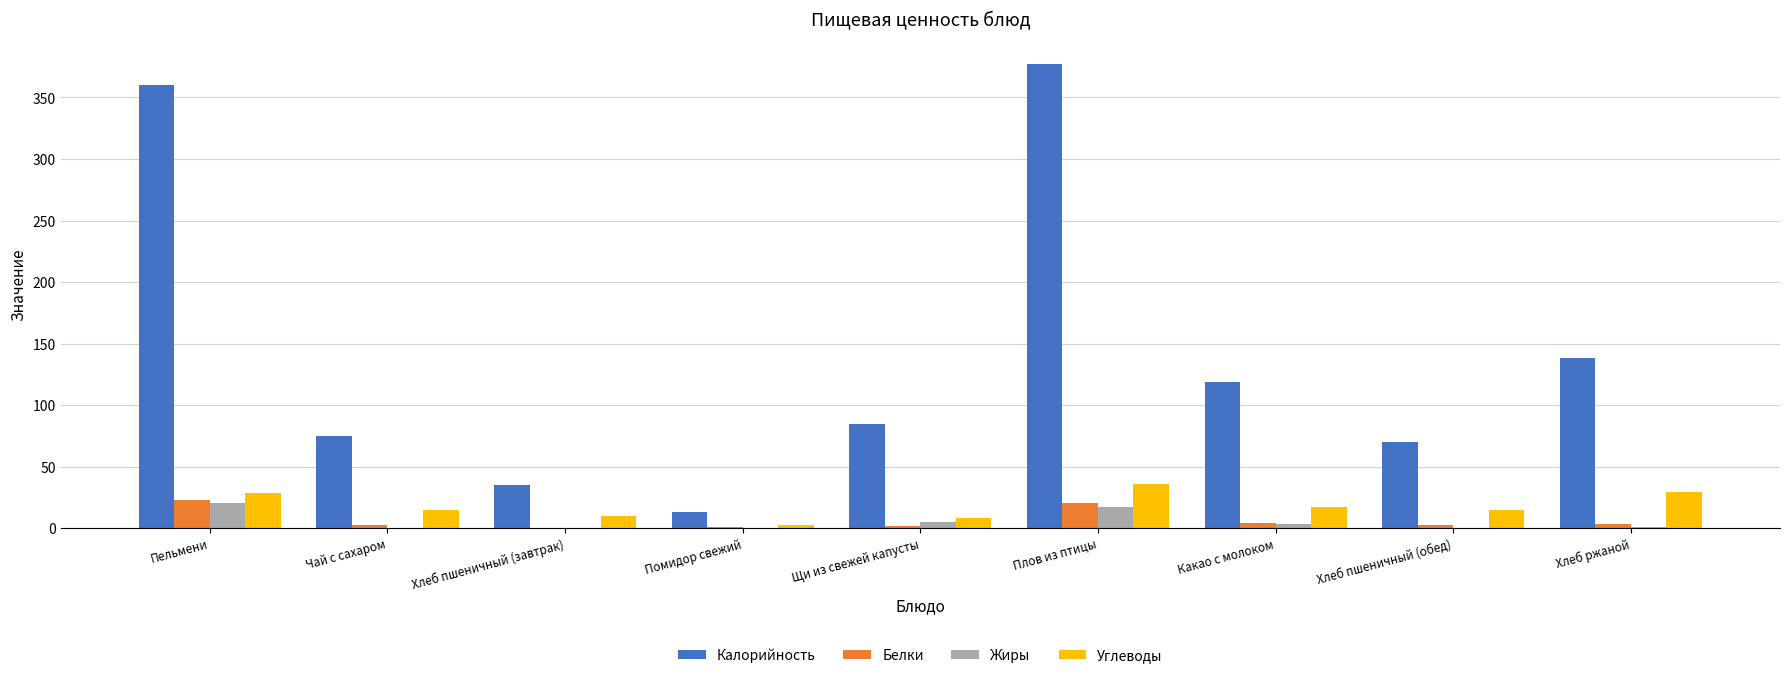

What is the sum of all Углеводы values?

161.7